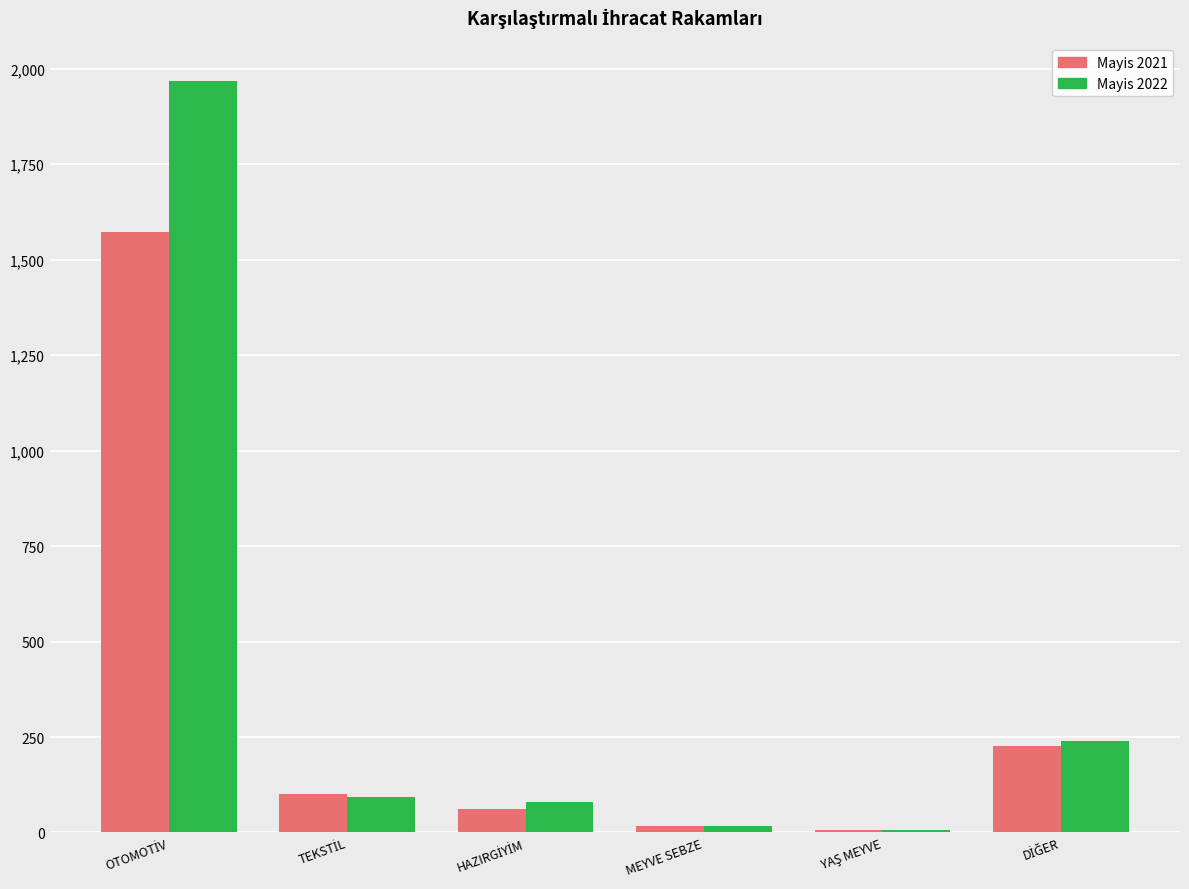

What is the greatest value displayed?

1968.0